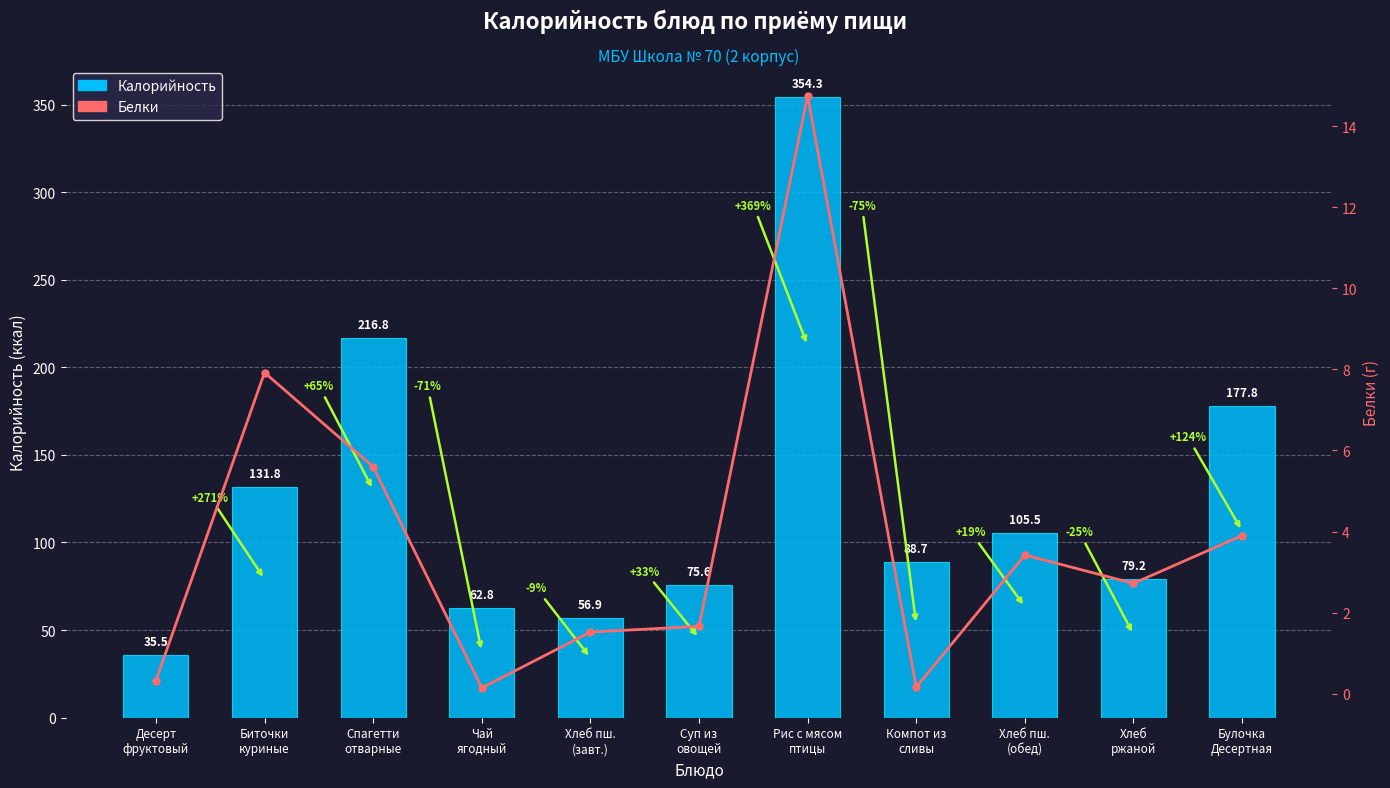

What is the label of the 1st bar from the left?

Десерт
фруктовый